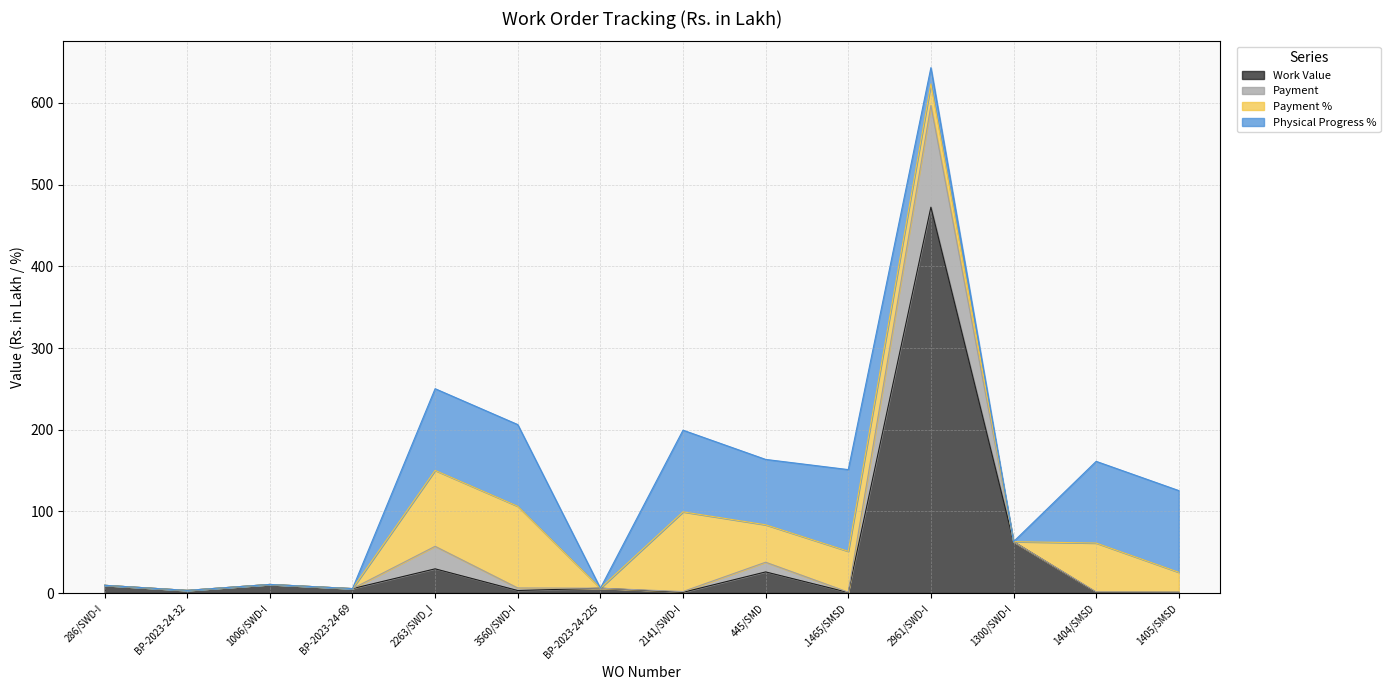

At which label does Work Value reach its peak?

2961/SWD-I